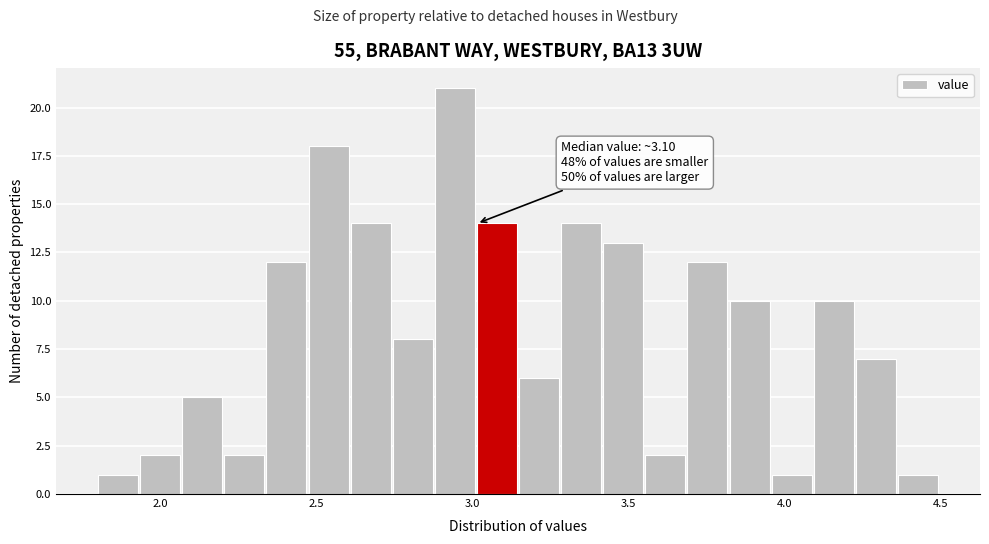

Around what value on the x-axis is the tallest bar? Give the approximate position of its centre, as read against the axis.

2.95